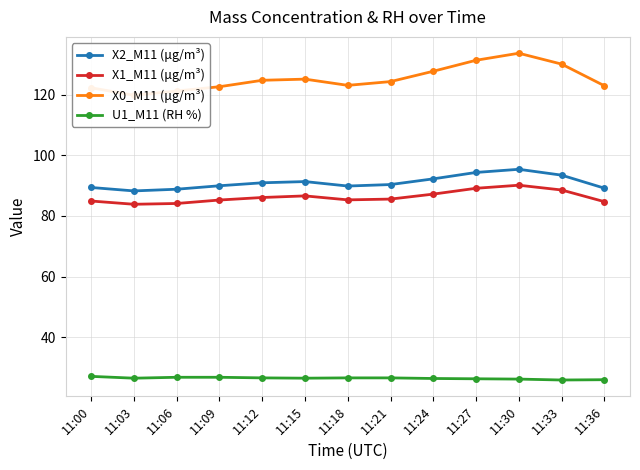

Which category has the highest value in the U1_M11 (RH %) series?

11:00